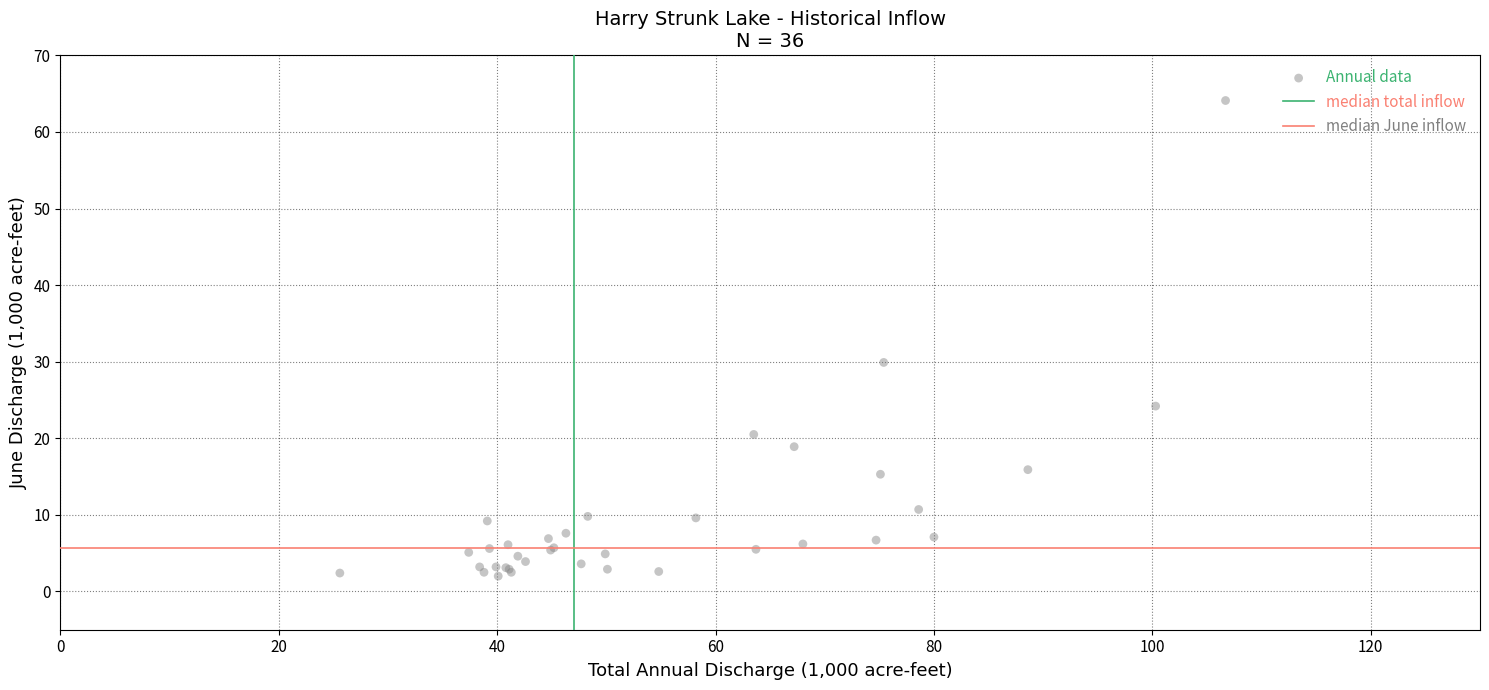

What Y value in the scatter plot is closest to 33?

29.9